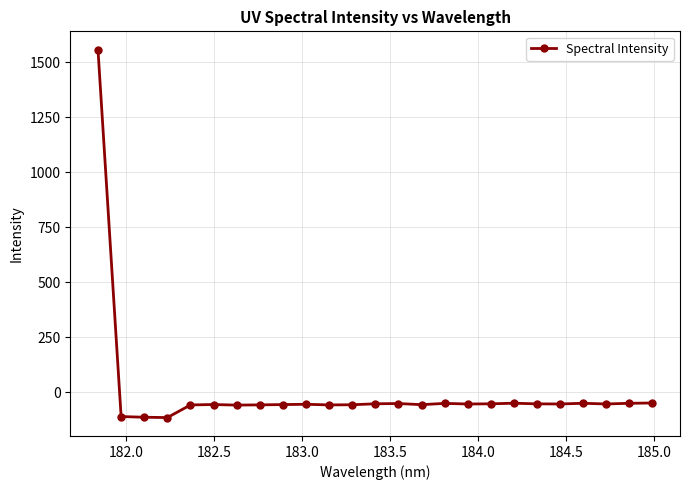

What is the value of the 16th point from the left?

-49.8